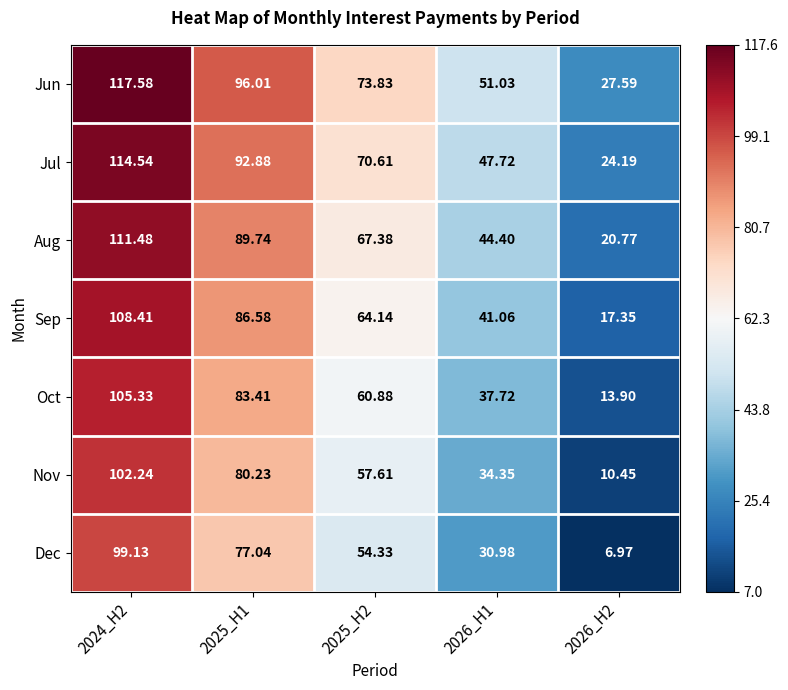

Which series has the largest total across all categories?

Jun